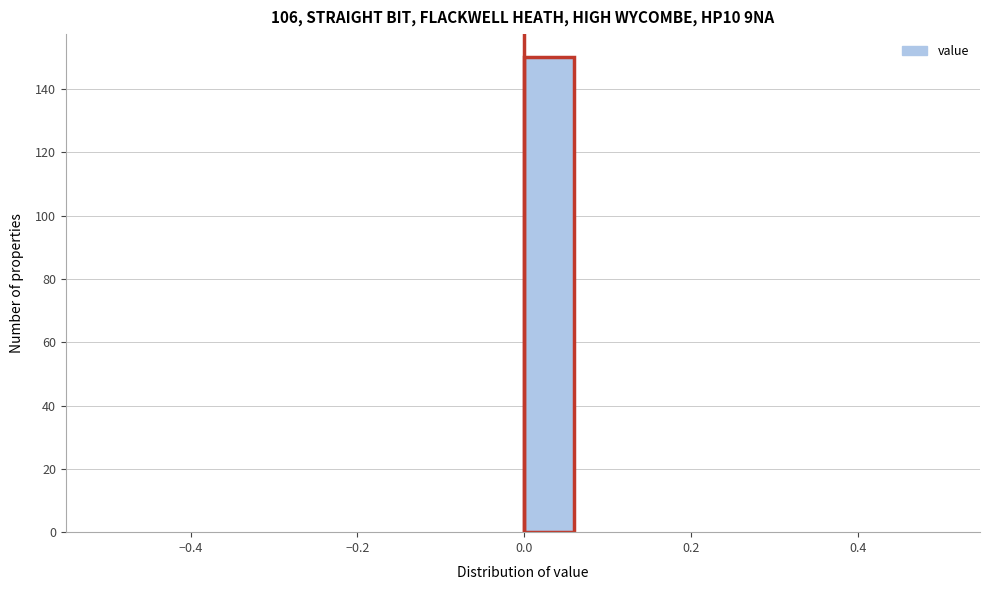

Read against the x-axis, roughly where is the centre of the tallest bar?

0.02